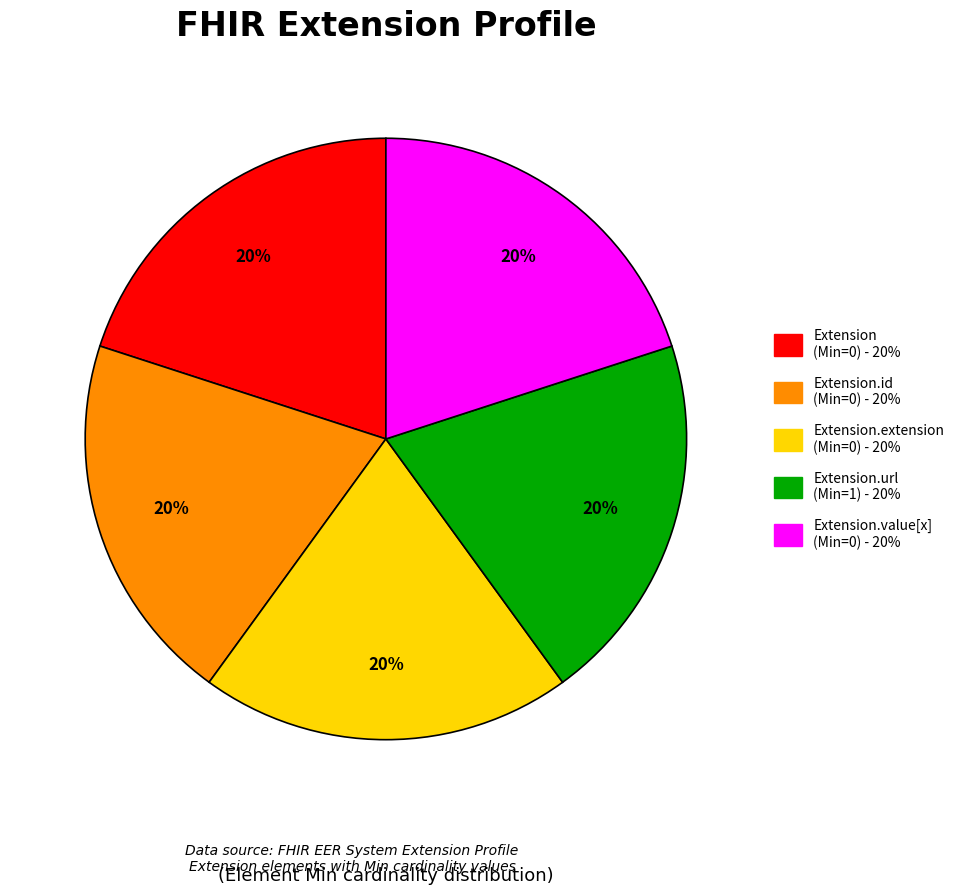

Is there a majority slice in this chart?

No